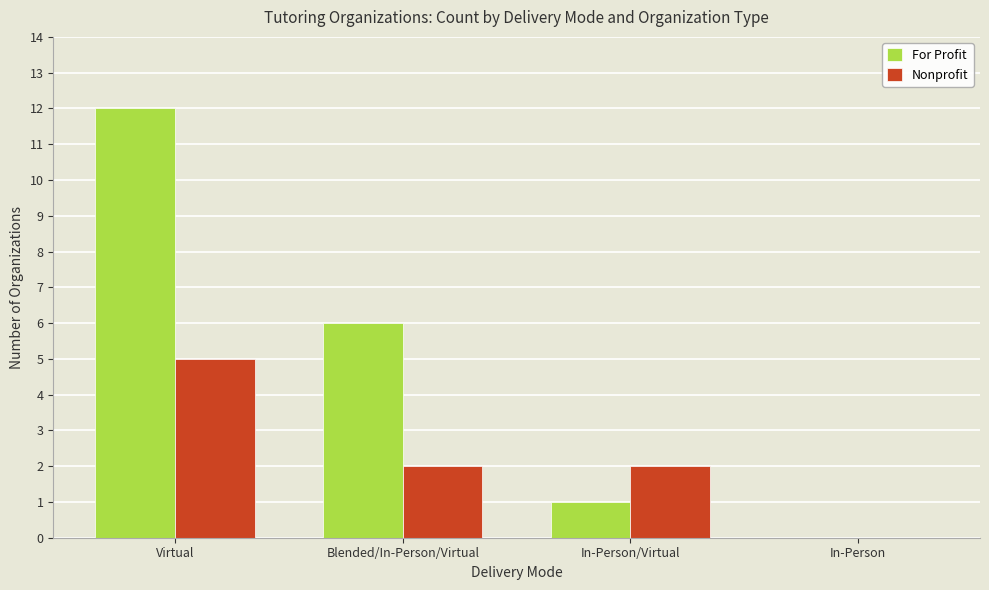

Which series has the widest spread of values?

For Profit